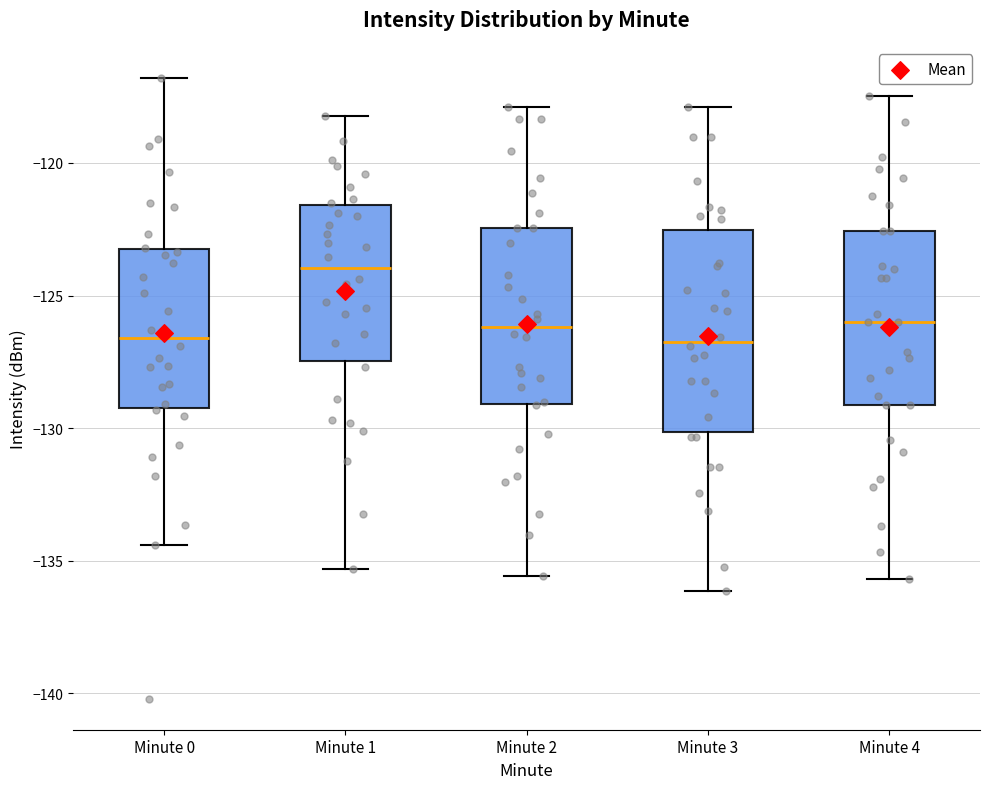

Where does the upper whisker of the box for Minute 3 end on the y-axis? The values are not printed on the chart, so give them approximately, as read against the axis.

-118.0